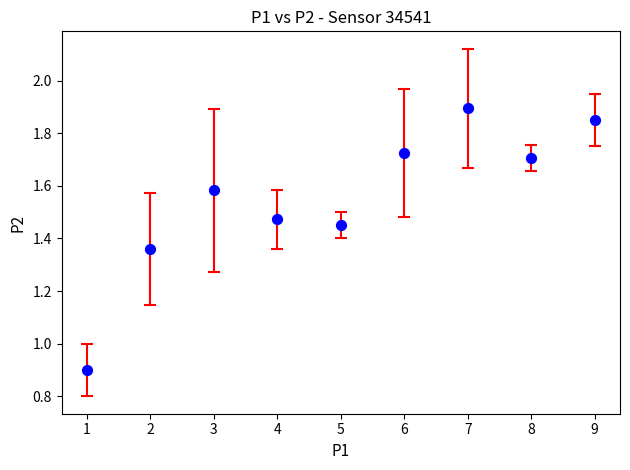

What Y value in the scatter plot is closest to 1?

0.9